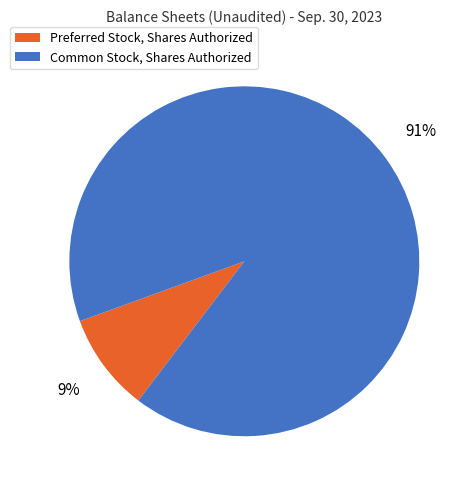

To the nearest percent, what is the difference between the Preferred Stock, Shares Authorized and Common Stock, Shares Authorized slice percentages?

82%